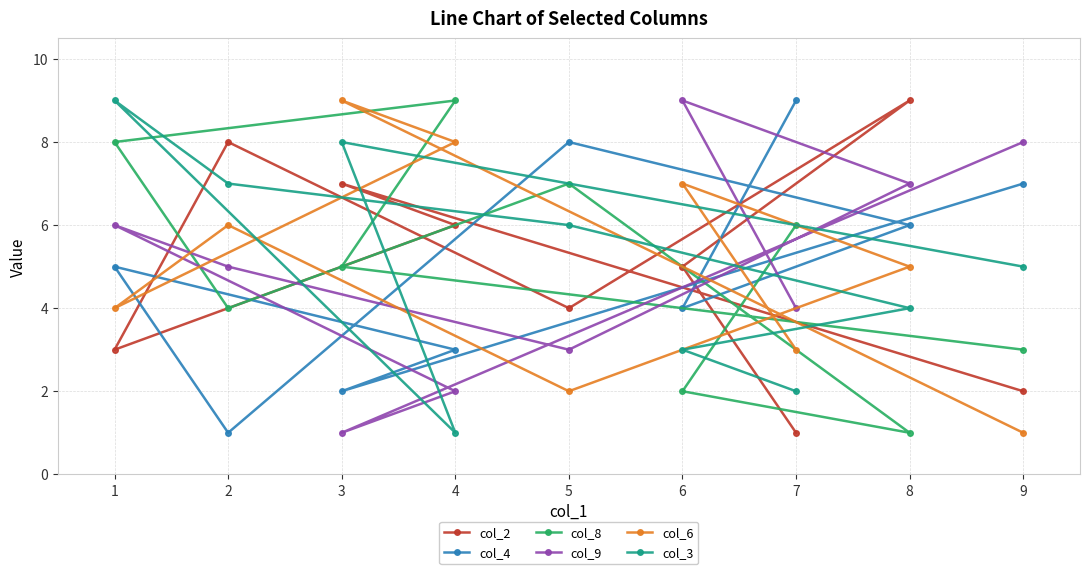

True or false: col_6 has a value of 8 at 4.

True